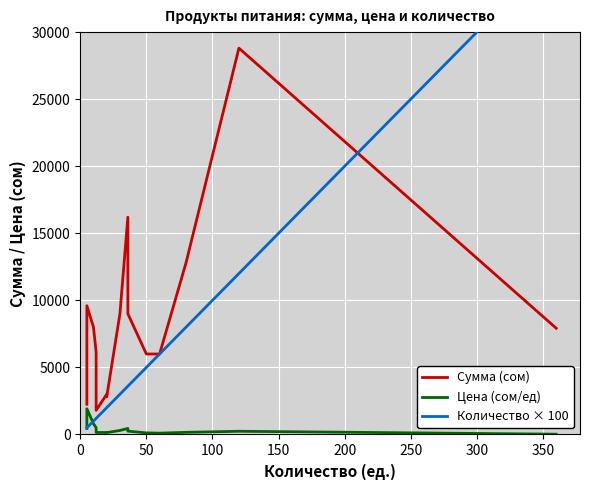

How many lines are shown in the chart?

3